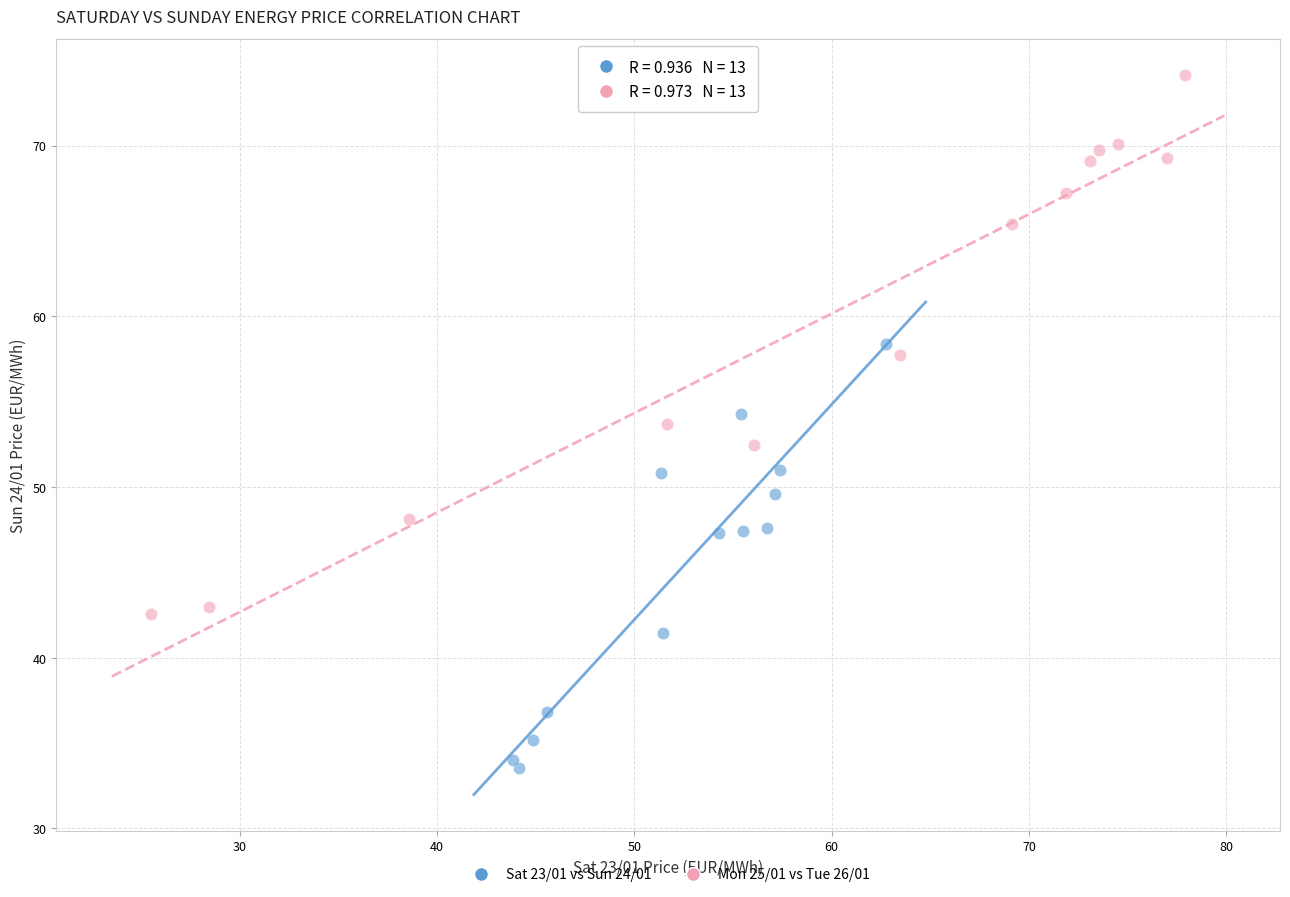

Which series reaches the maximum Y coordinate?

Mon 25/01 vs Tue 26/01